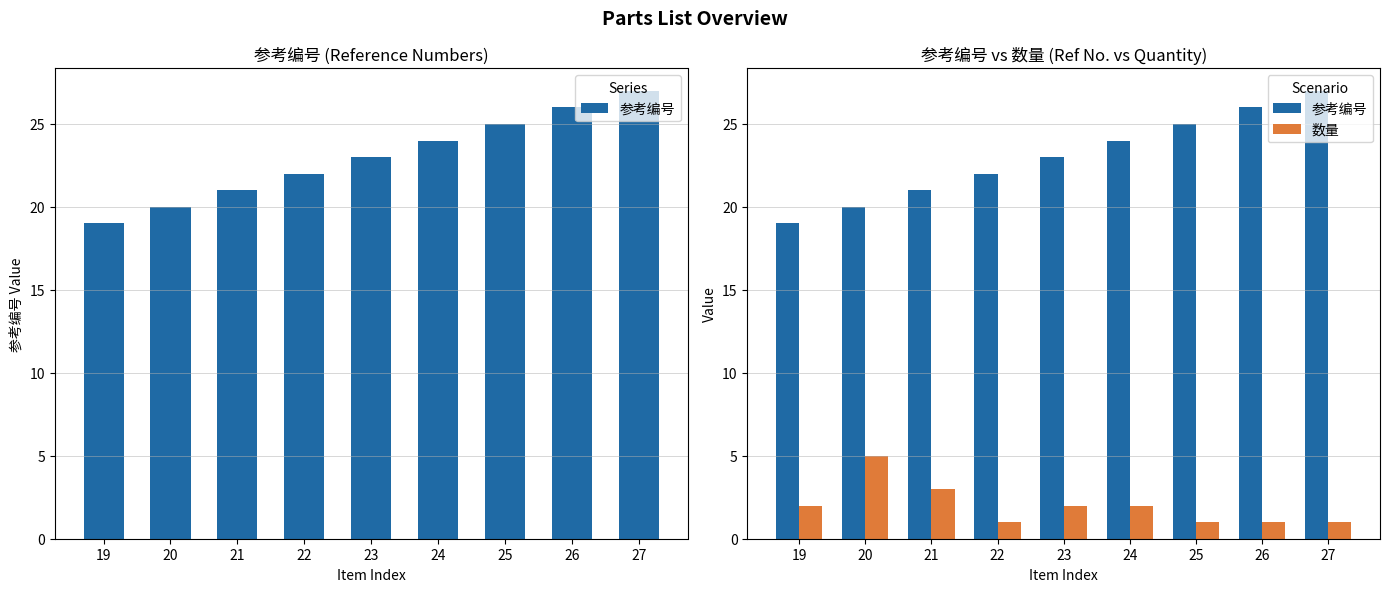

What is the value of the 参考编号 bar at the 5th from the left?

23